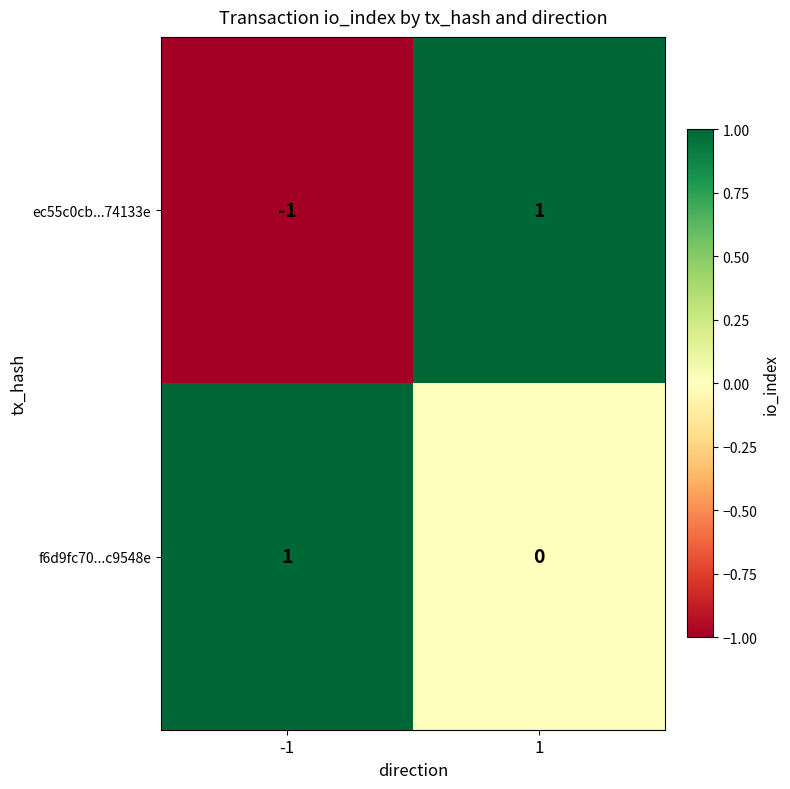

Is the value of ec55c0cb...74133e at 1 greater than the value of f6d9fc70...c9548e at 1?

Yes